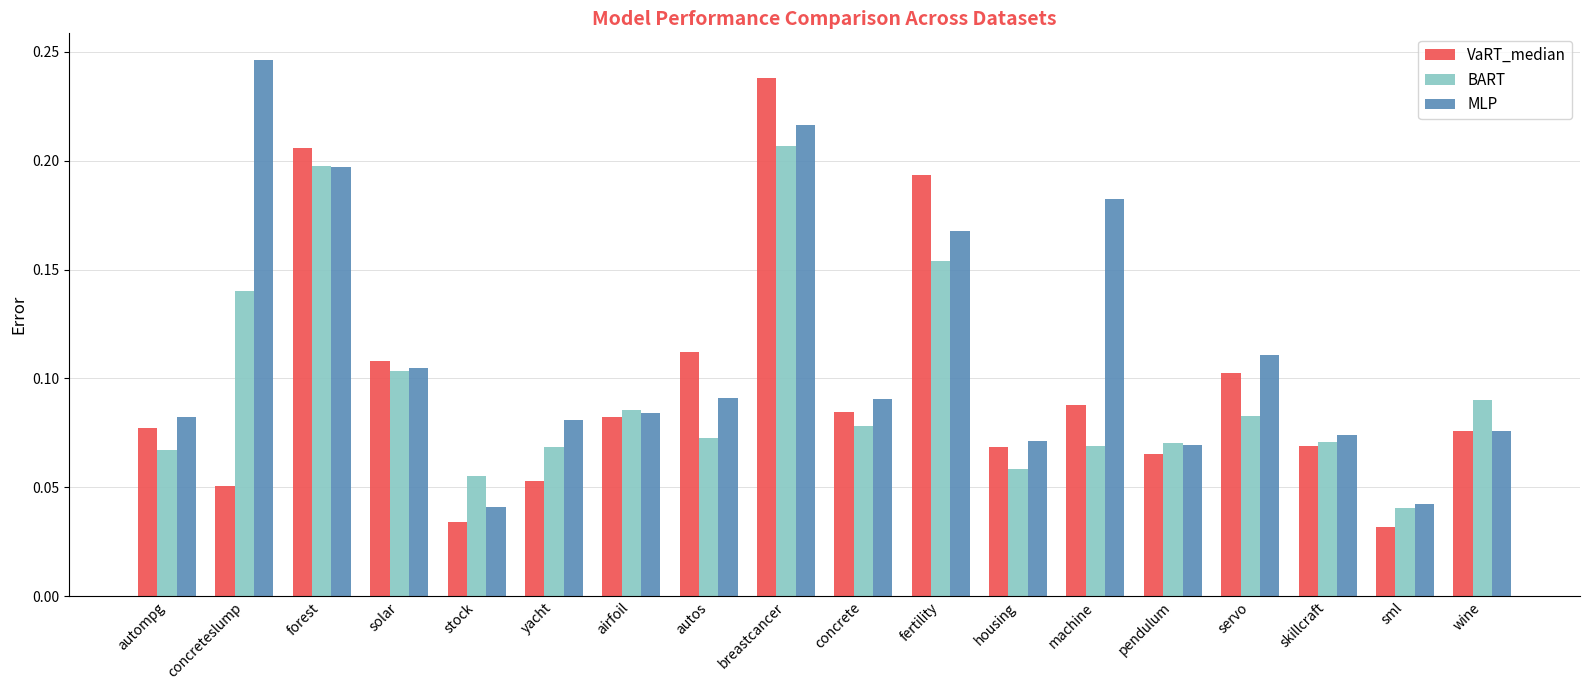

How many series are shown in this chart?

3